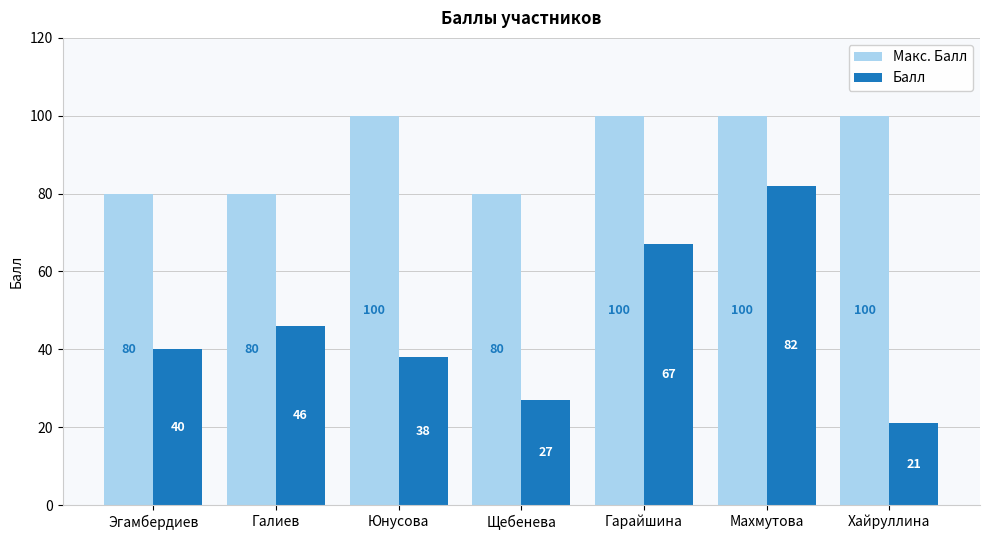

Count the number of data series in this chart.

2